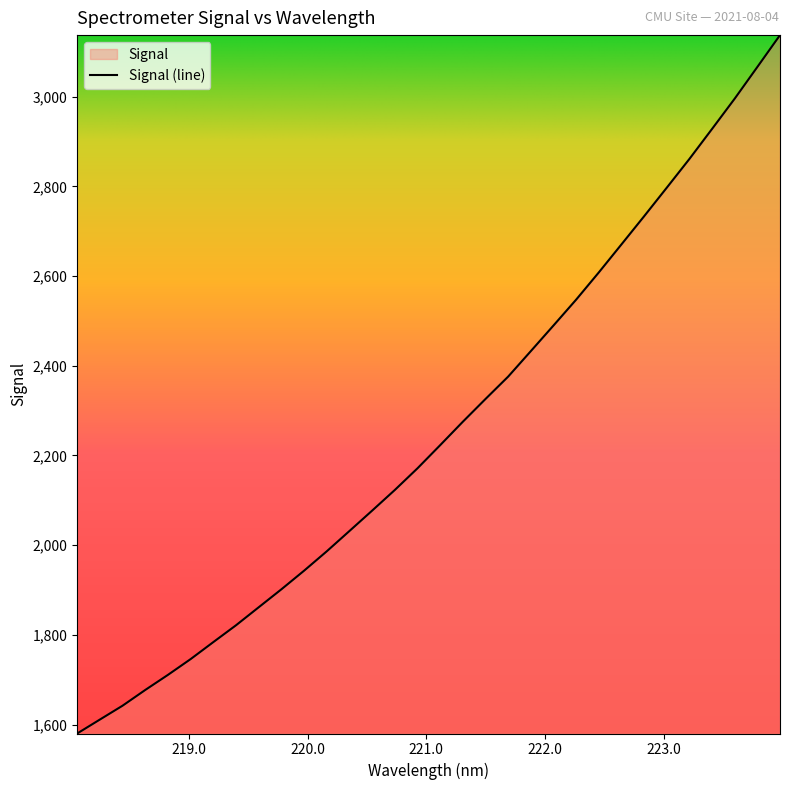

What is the greatest value displayed?

3137.2